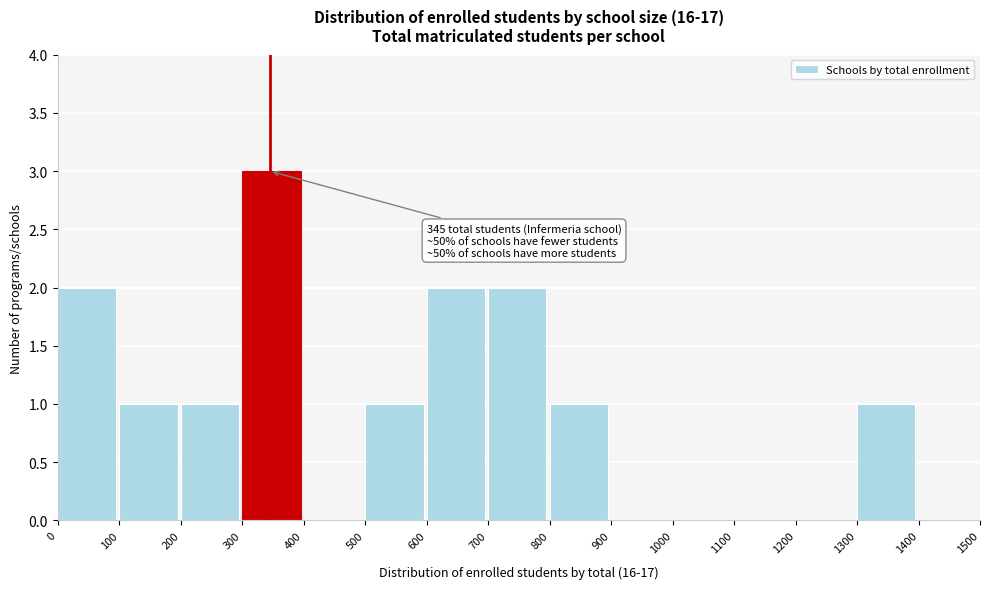

Which range on the x-axis has the tallest bar?

300 to 400